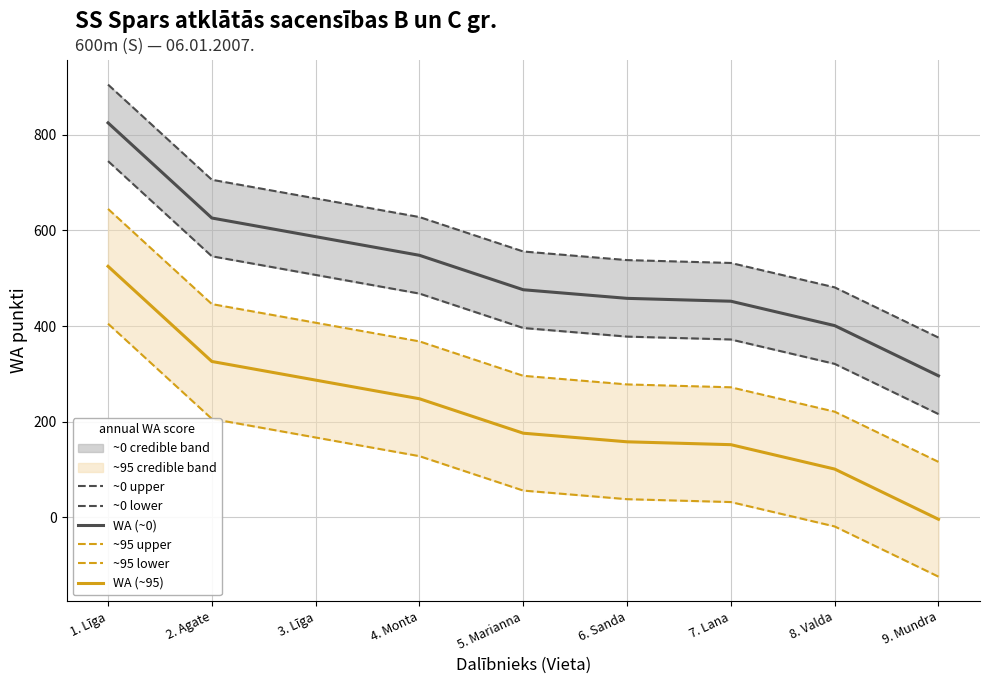

What is the label of the 9th point from the right?

1. Līga